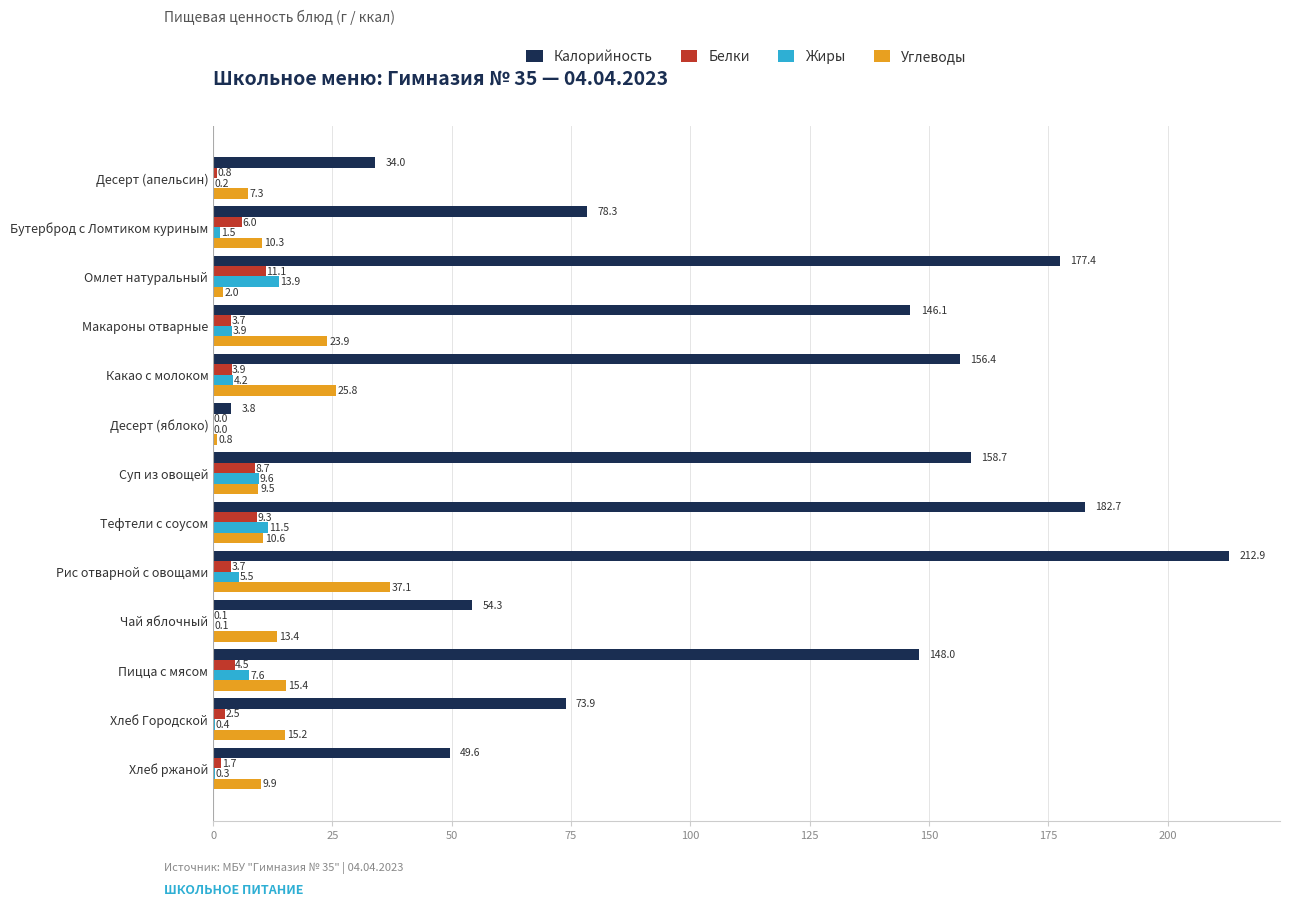

At which label does Жиры reach its peak?

Омлет натуральный